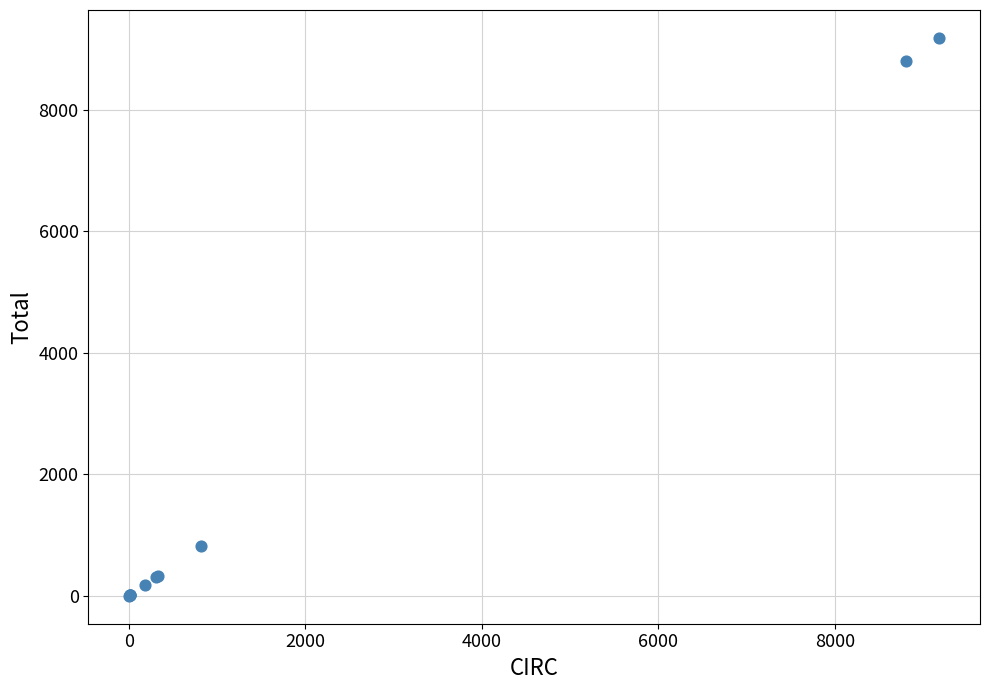

What Y value in the scatter plot is closest to 4593?

814